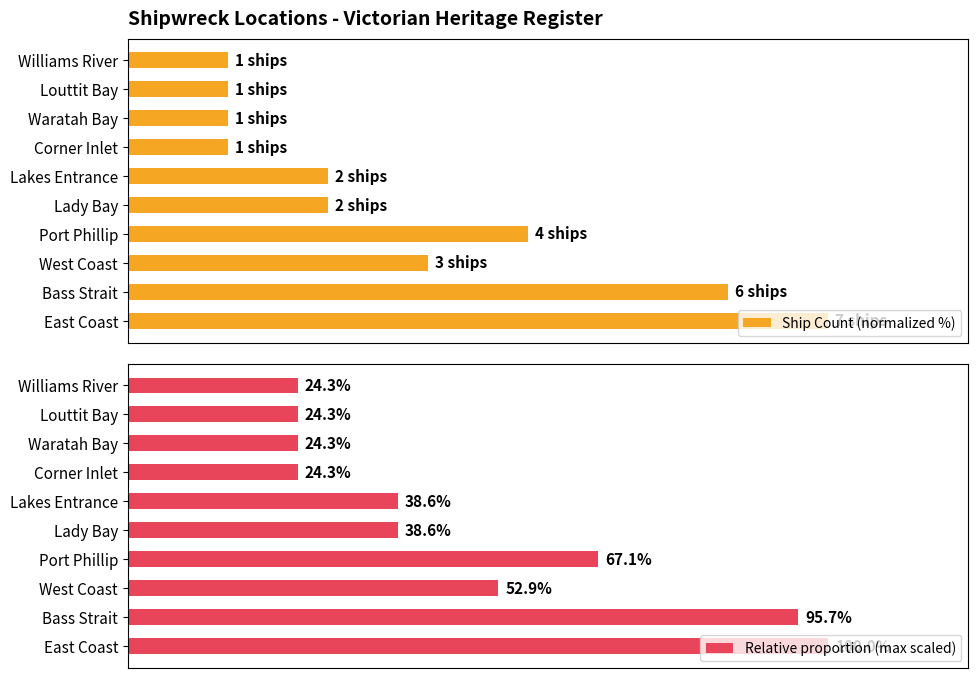

What is the difference between the maximum and minimum values in the Ship Count (normalized %) series?

85.7